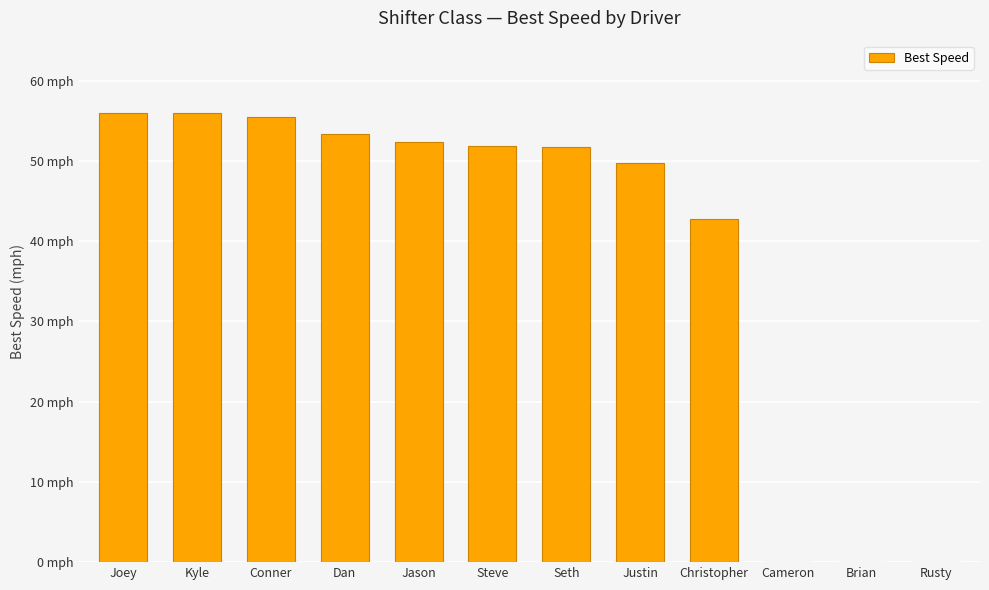

Which has a higher value, Jason or Steve?

Jason